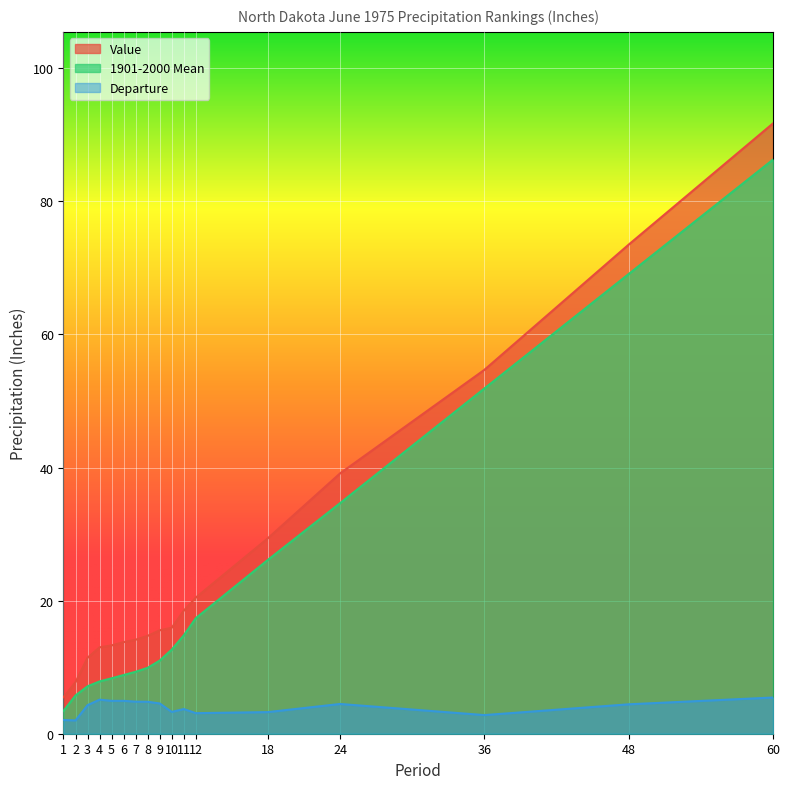

What is the average value of the 1901-2000 Mean series?

22.6